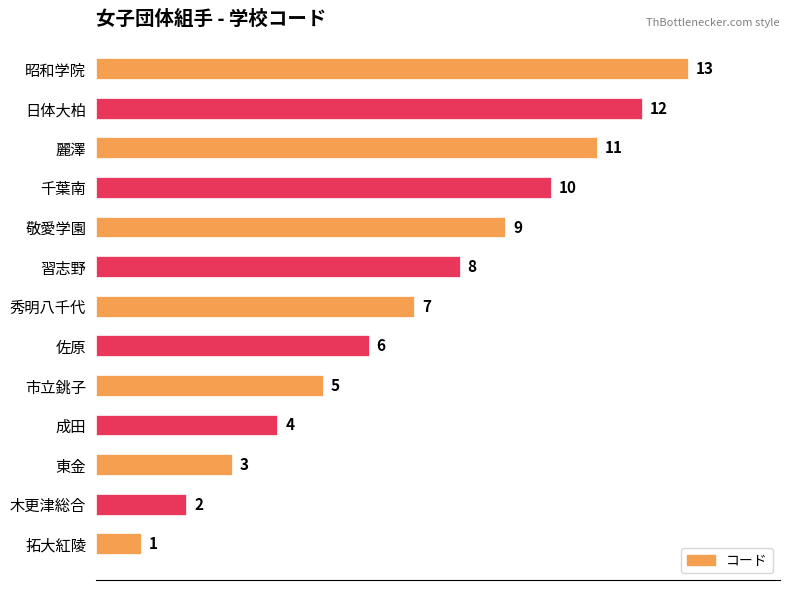

The chart shows a value of 1 at 佐原. True or false?

False